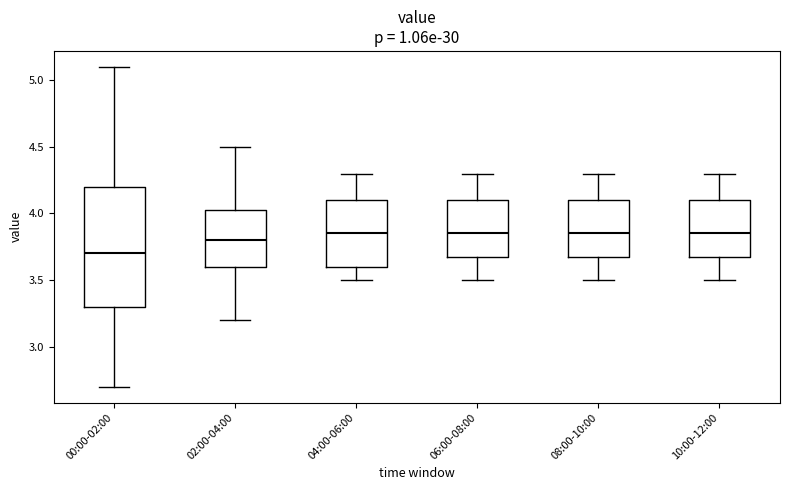

Which box is the tallest, from its lower edge to its upper edge?

00:00-02:00